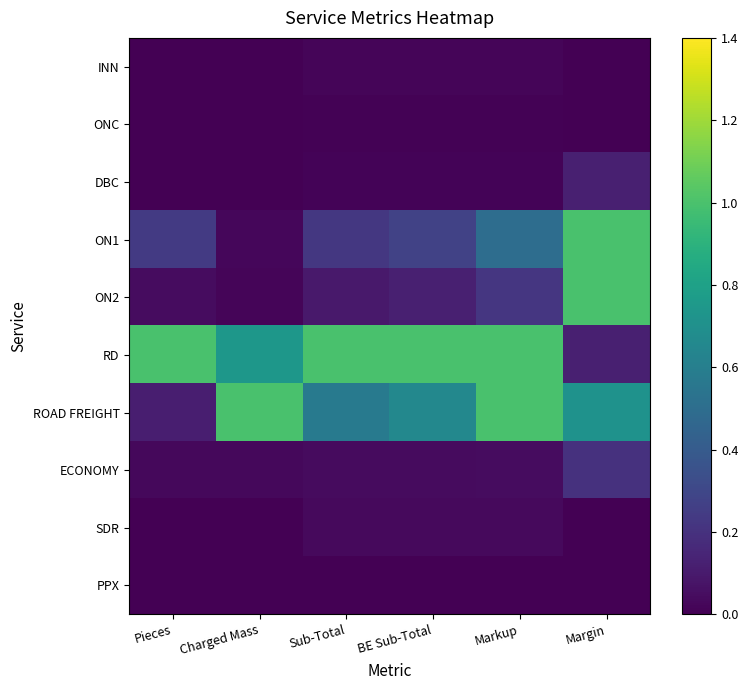

How many distinct data groups are displayed?

10